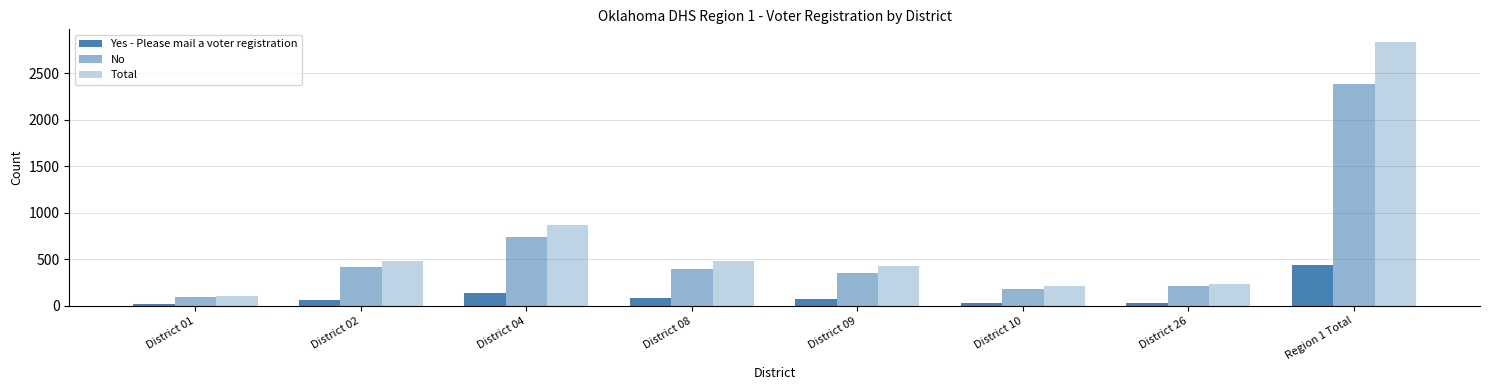

Does the chart contain any negative values?

No